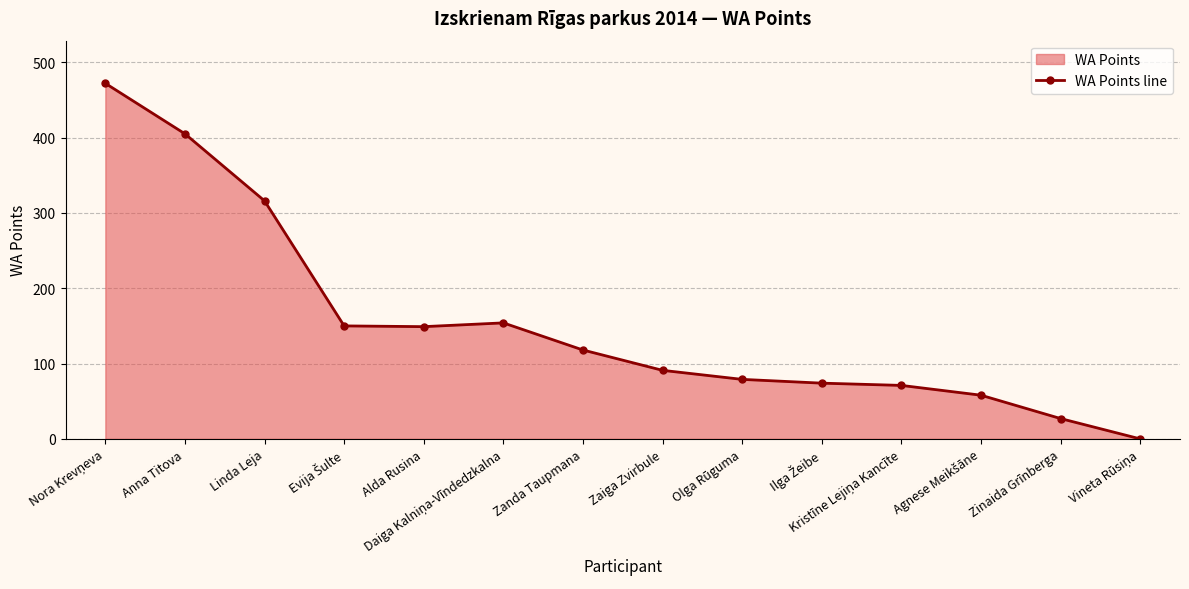

At which label does the data first exceed 118?

Nora Krevņeva